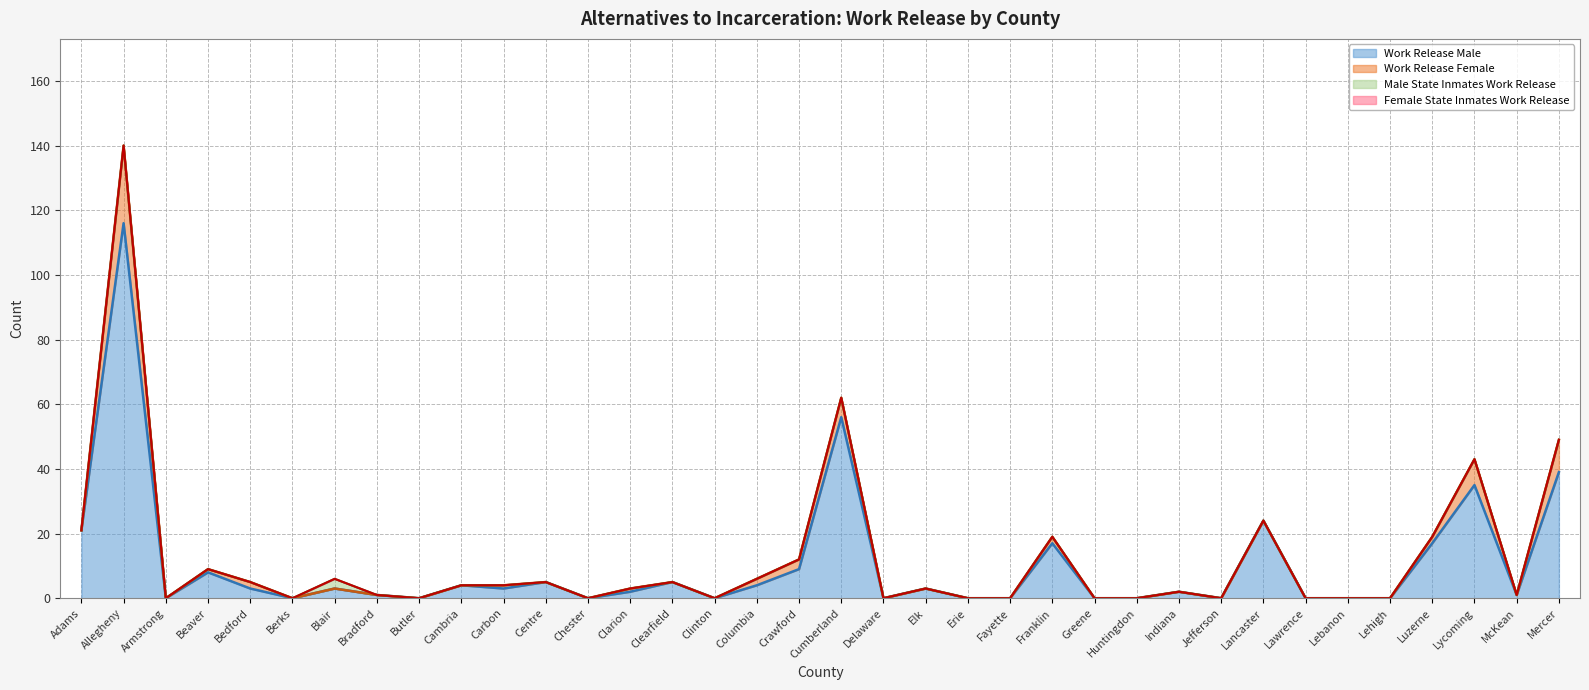

Between Lancaster and Columbia, which is larger?

Lancaster